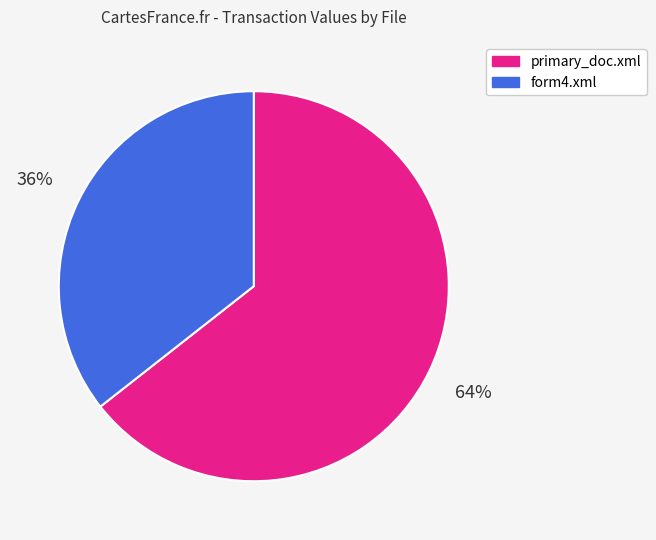

Which category accounts for the majority?

primary_doc.xml